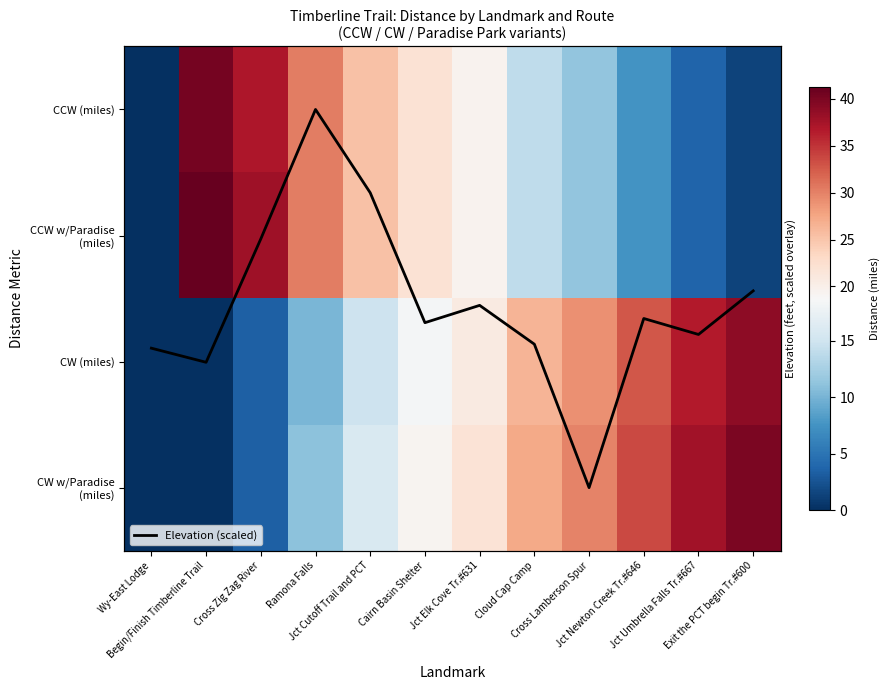

Rank the categories by CCW (miles) value from lowest to highest.

Wy-East Lodge, Exit the PCT begin Tr.#600, Jct Umbrella Falls Tr.#667, Jct Newton Creek Tr.#646, Cross Lamberson Spur, Cloud Cap Camp, Jct Elk Cove Tr.#631, Cairn Basin Shelter, Jct Cutoff Trail and PCT, Ramona Falls, Cross Zig Zag River, Begin/Finish Timberline Trail